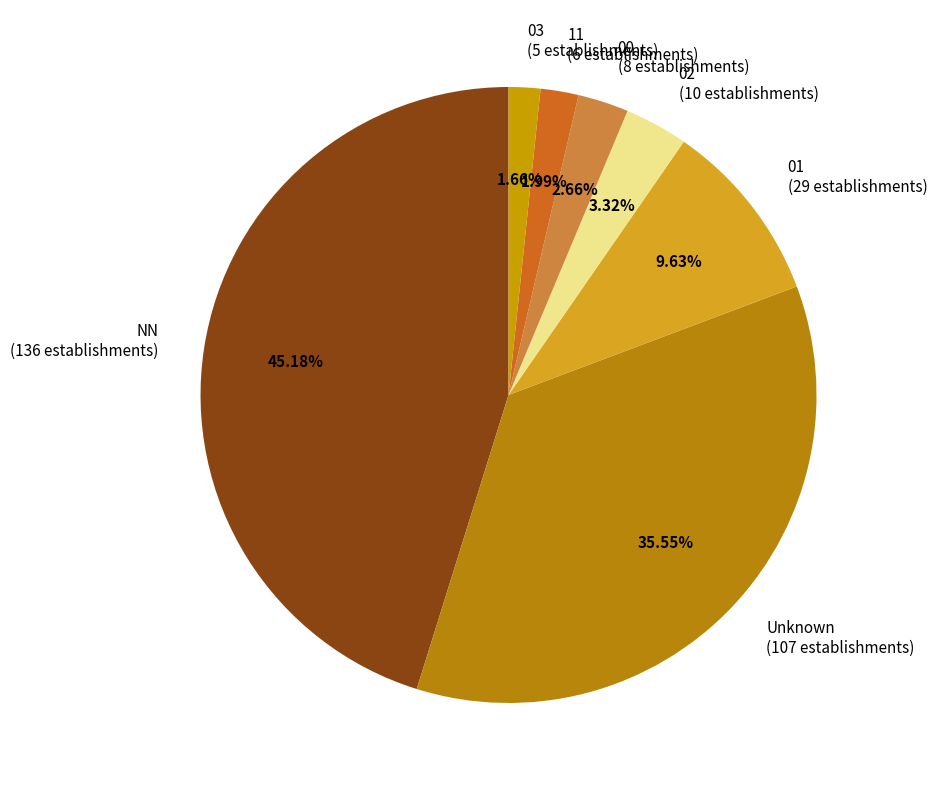

Between 02 (10 establishments) and 01 (29 establishments), which is larger?

01 (29 establishments)